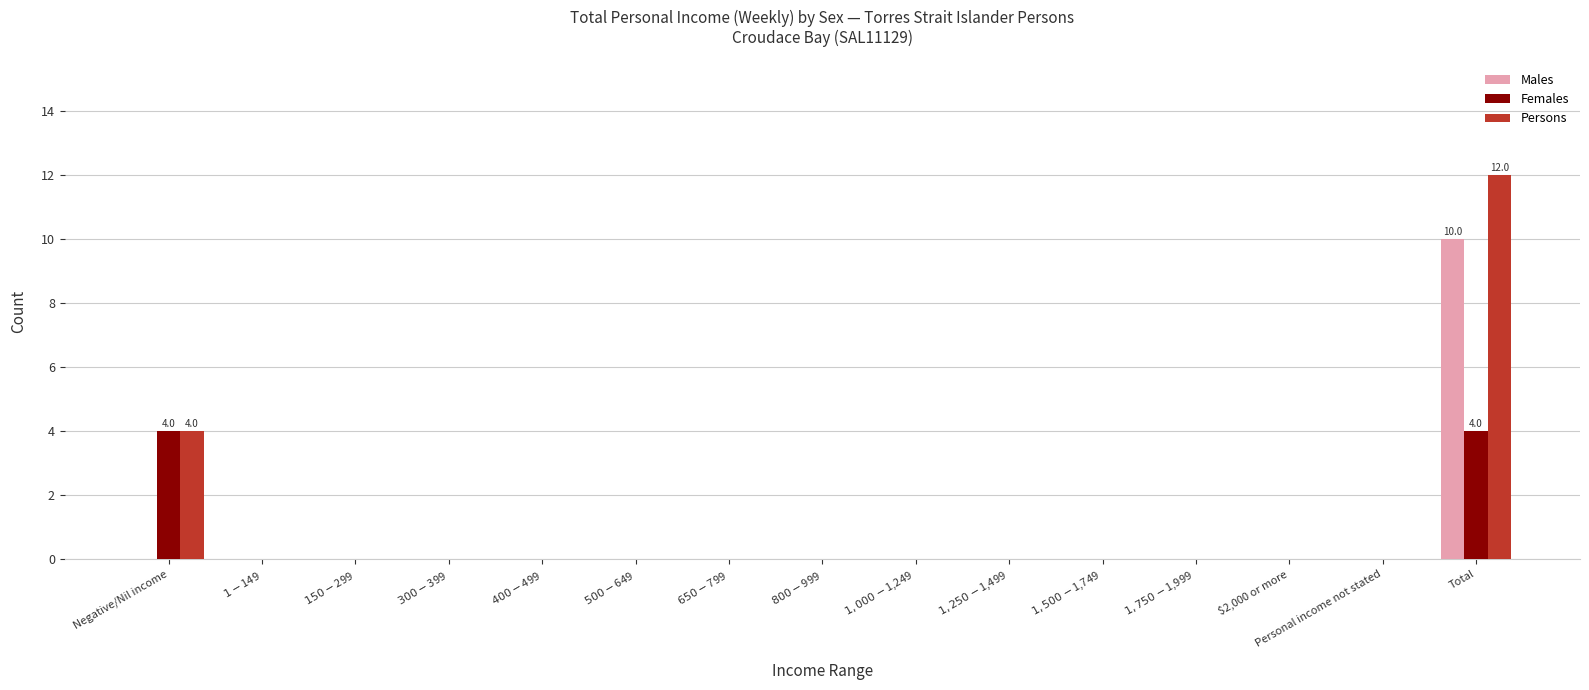

How many groups of bars are there?

15